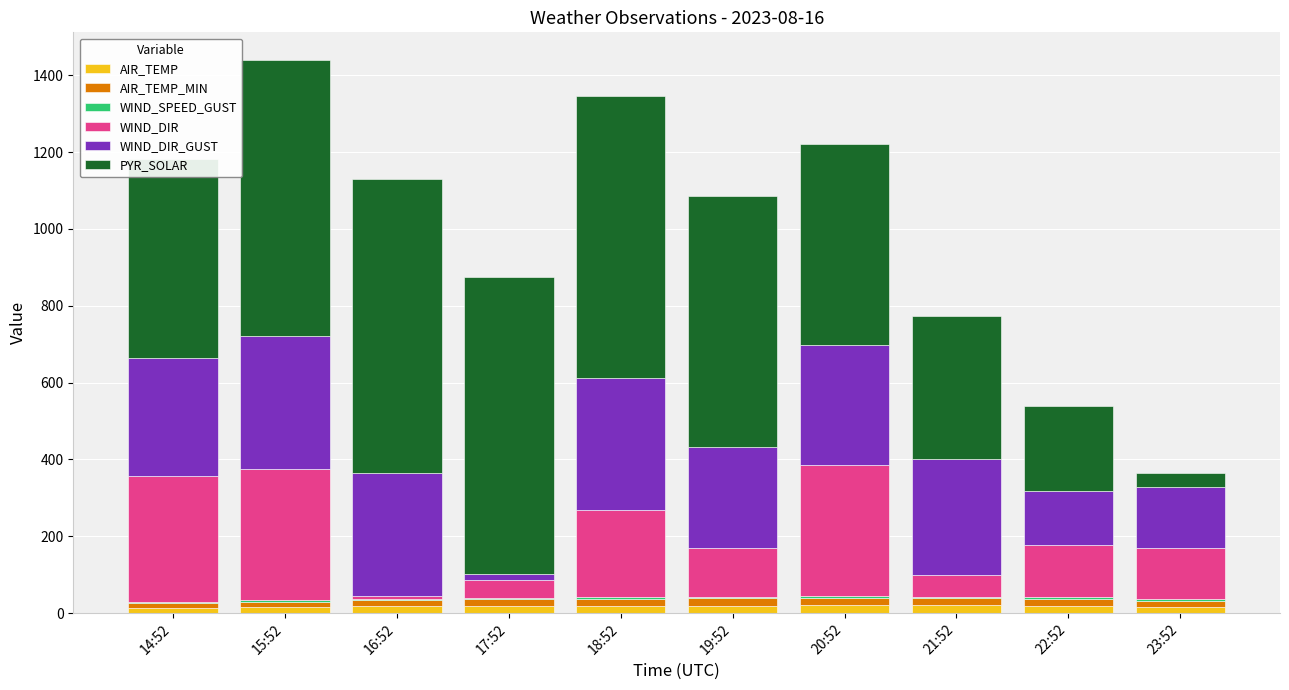

At 14:52, list the series in order from smallest to largest.

WIND_SPEED_GUST, AIR_TEMP_MIN, AIR_TEMP, WIND_DIR_GUST, WIND_DIR, PYR_SOLAR